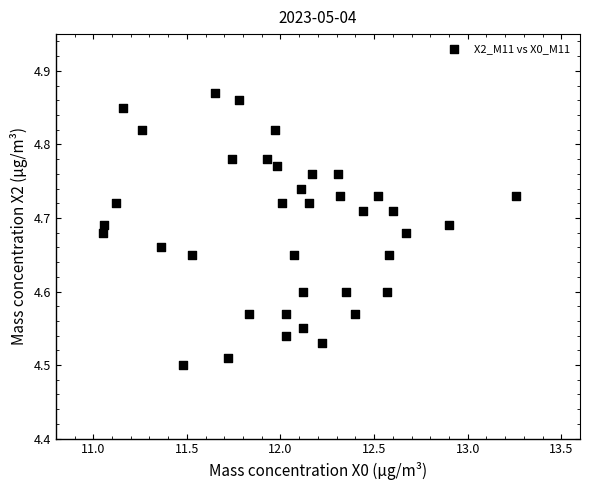

What is the range of Y values (max minus min)?

0.4